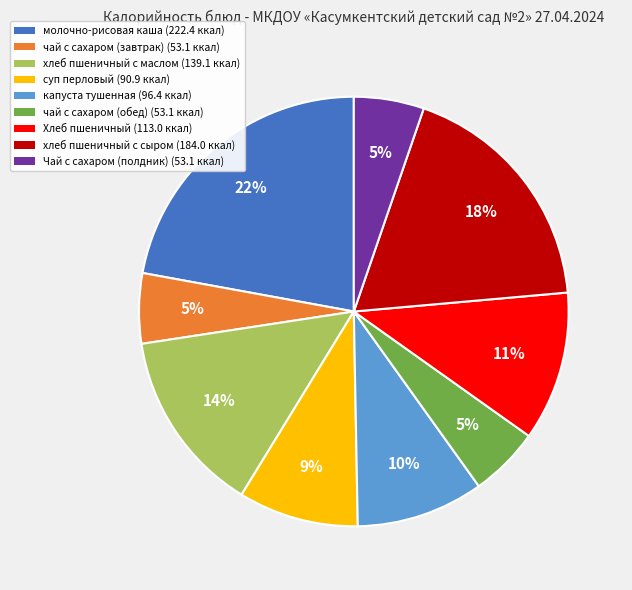

To the nearest percent, what is the average slice percentage?

11%